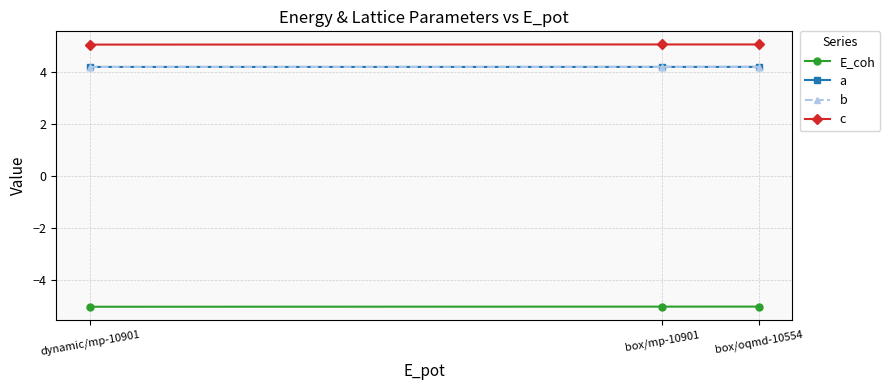

How many lines are shown in the chart?

4